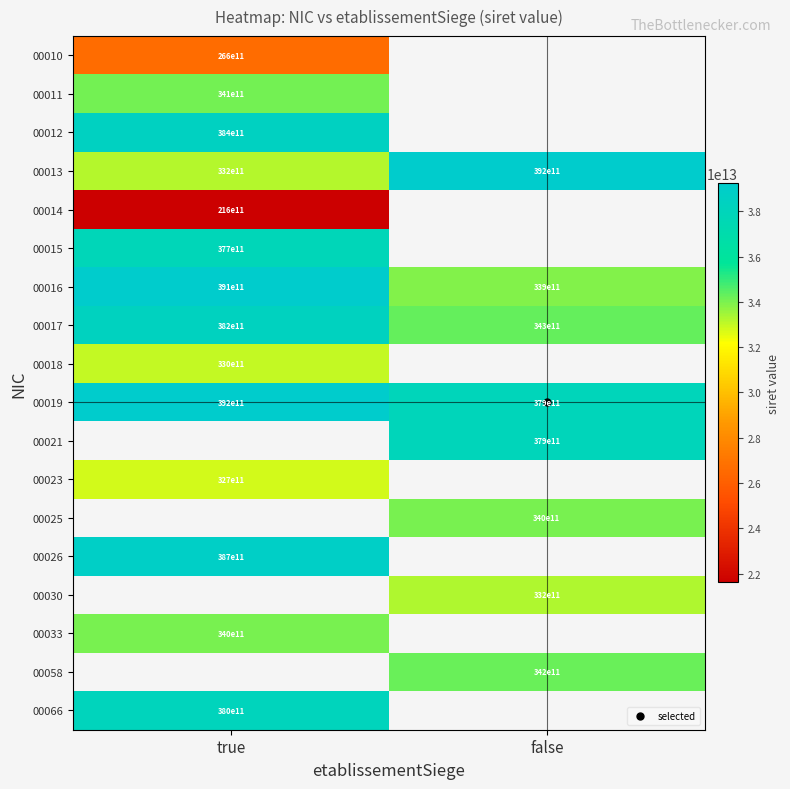

How many positive values does the 00015 series have?

1